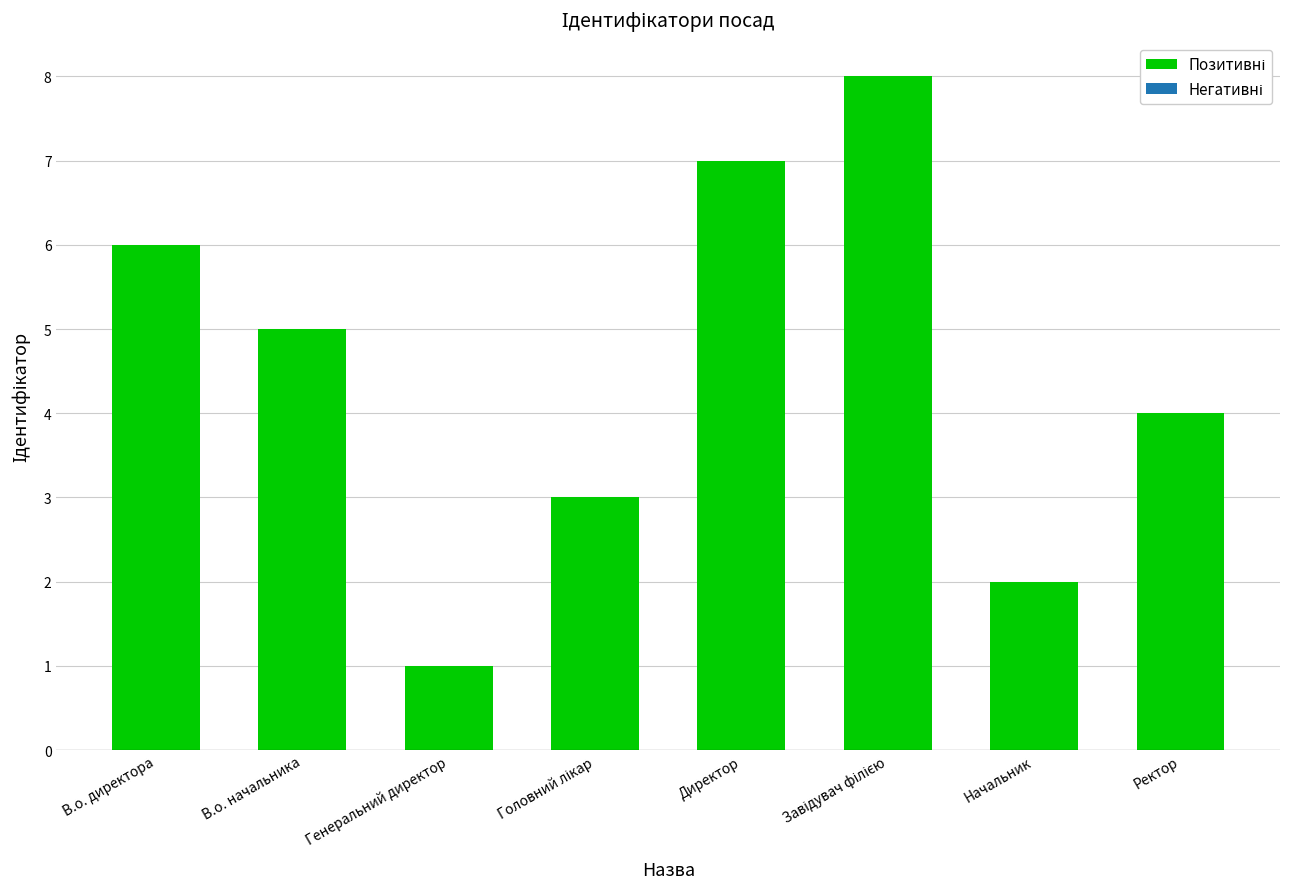

Is it true that the value at Директор is 4?

False